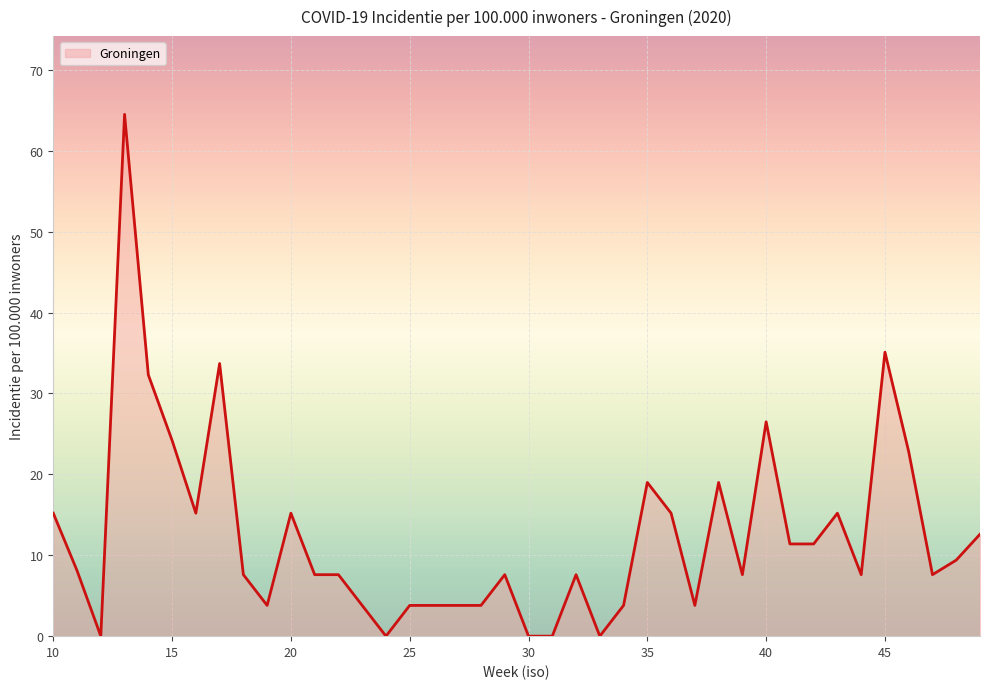

What is the greatest value displayed?

64.5